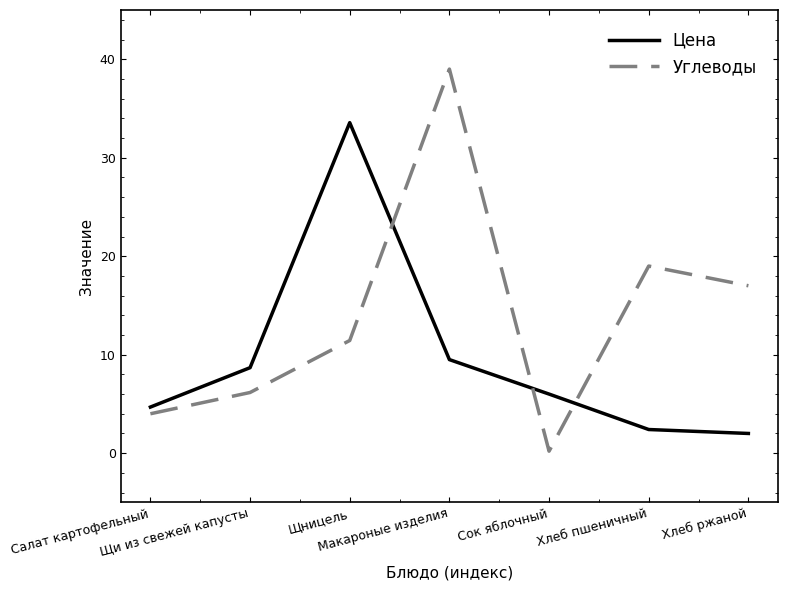

The Цена series shows 1.1 at Салат картофельный. True or false?

False